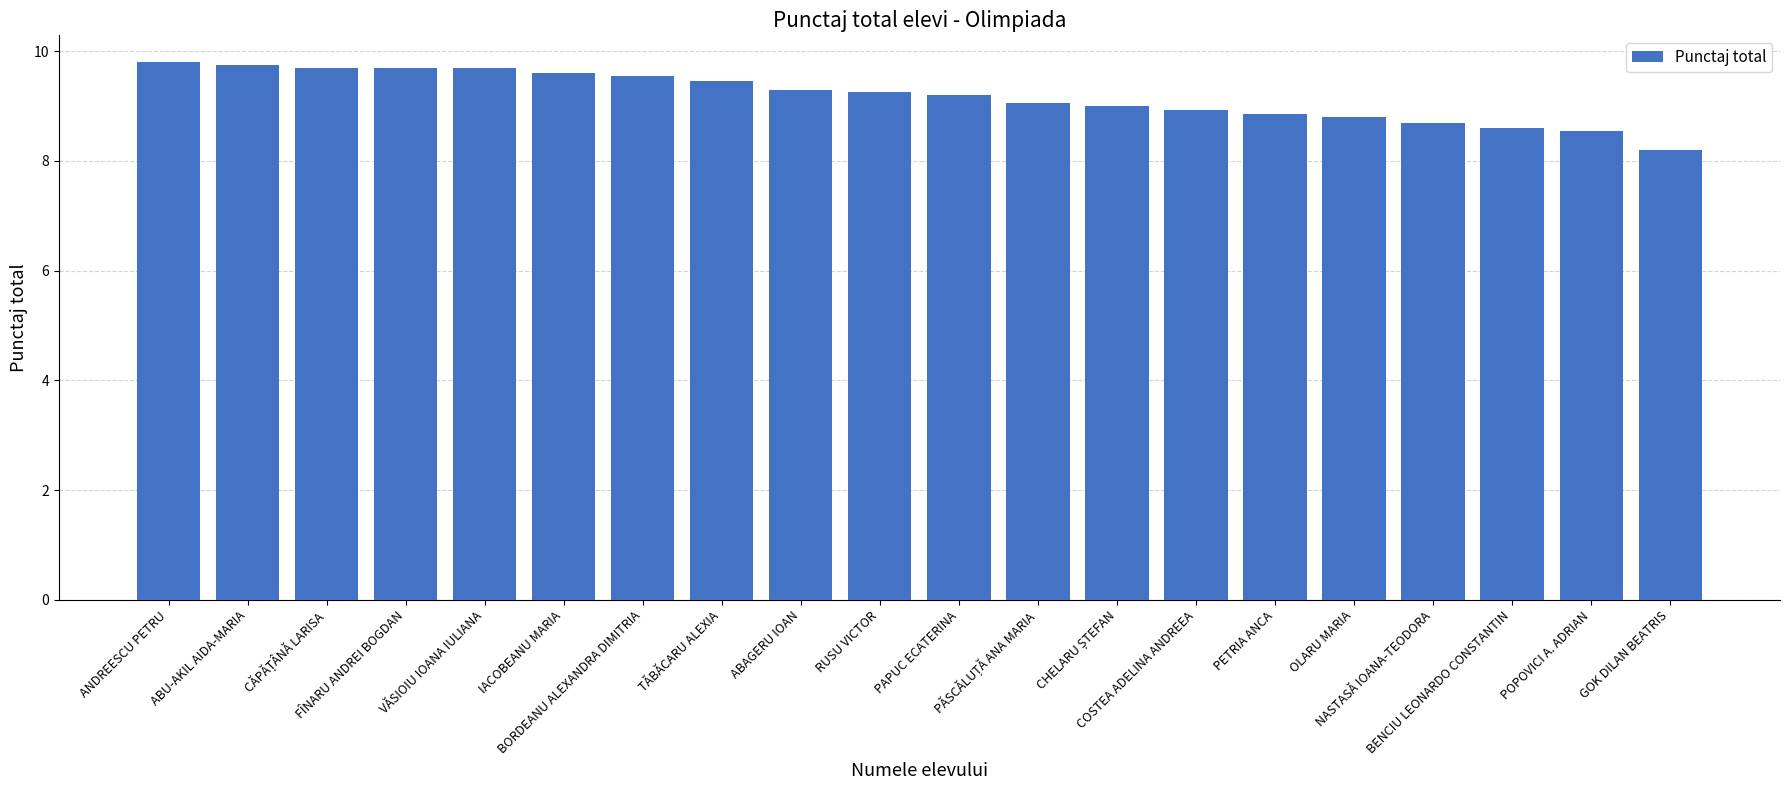

What is the smallest value displayed?

8.2